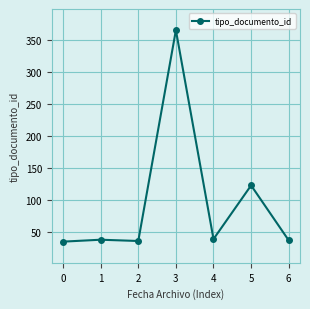

What is the smallest value displayed?

35